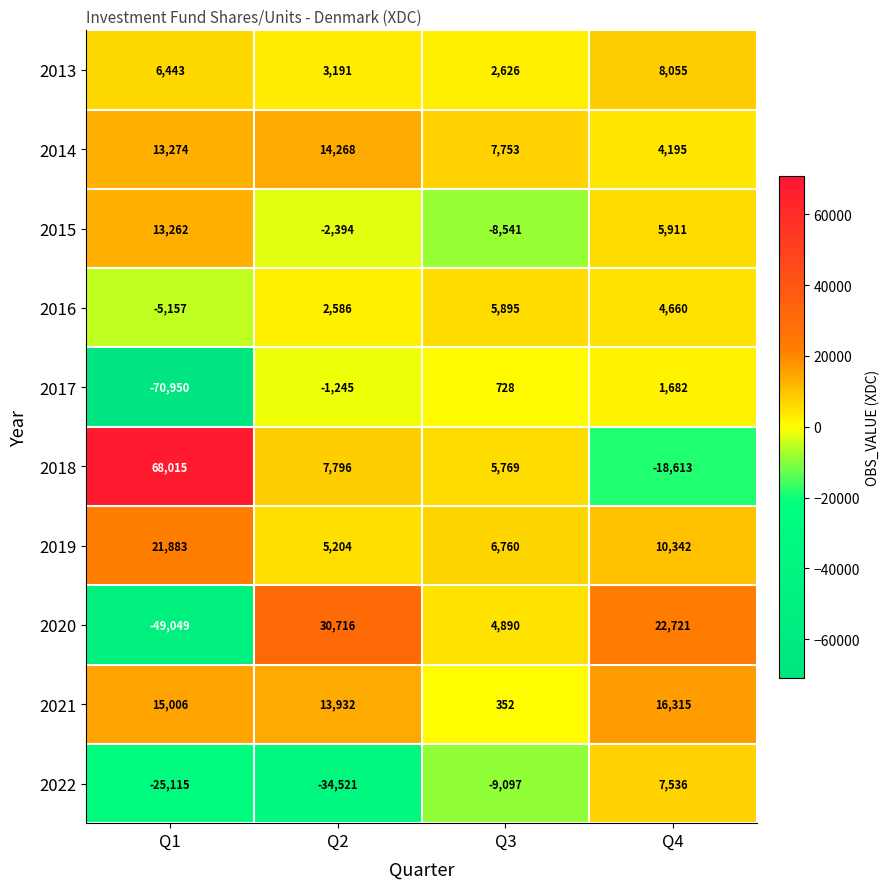

The 2022 series shows -19168 at Q2. True or false?

False